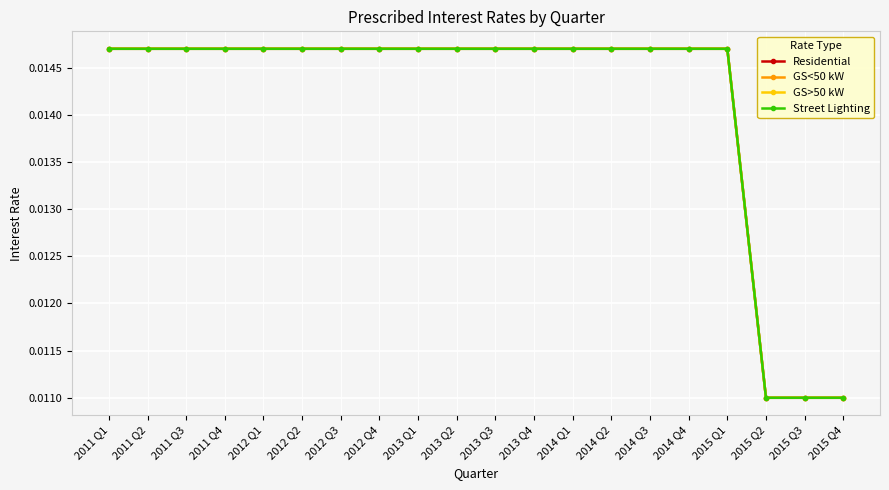

How many Residential values are between 0 and 1?

20